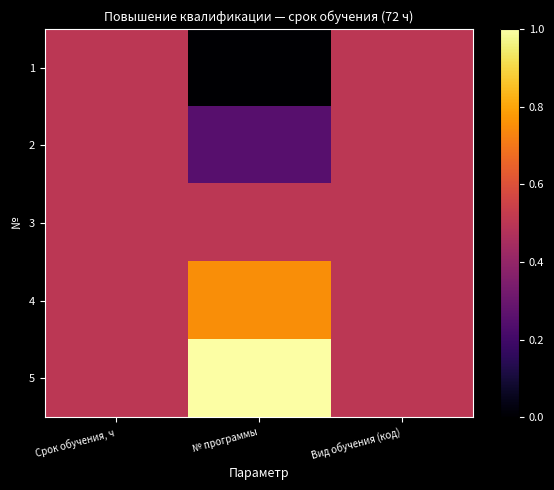

How many data points does each series have?

3